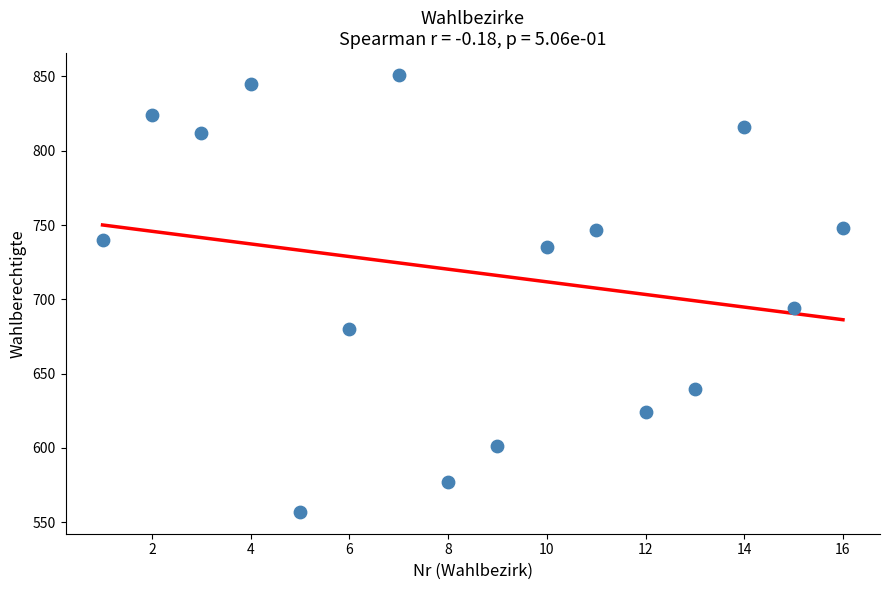

What Y value in the scatter plot is closest to 704?

694